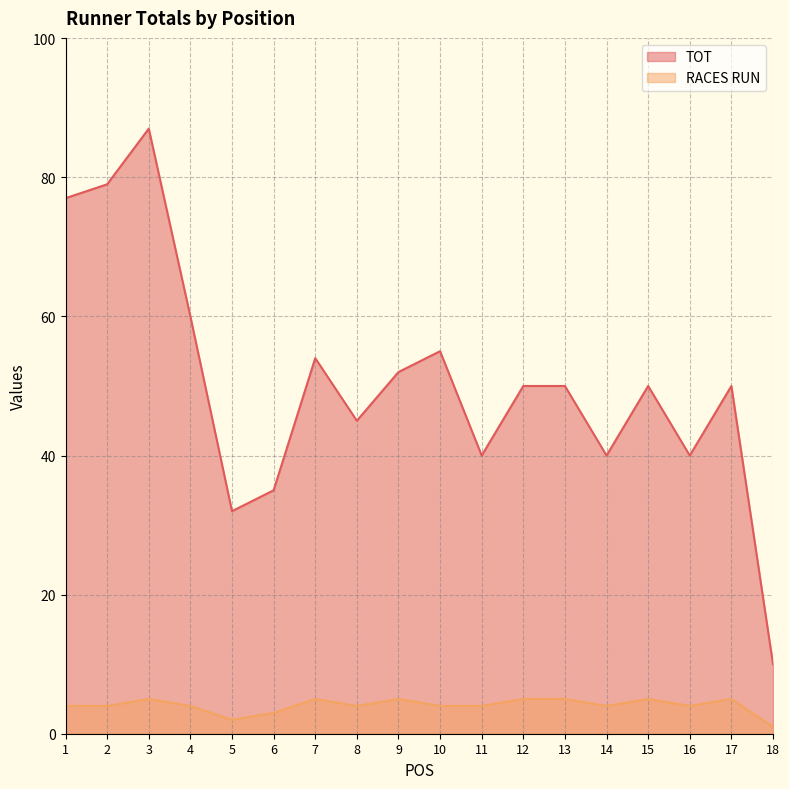

Which has a higher value, 11 or 4?

4